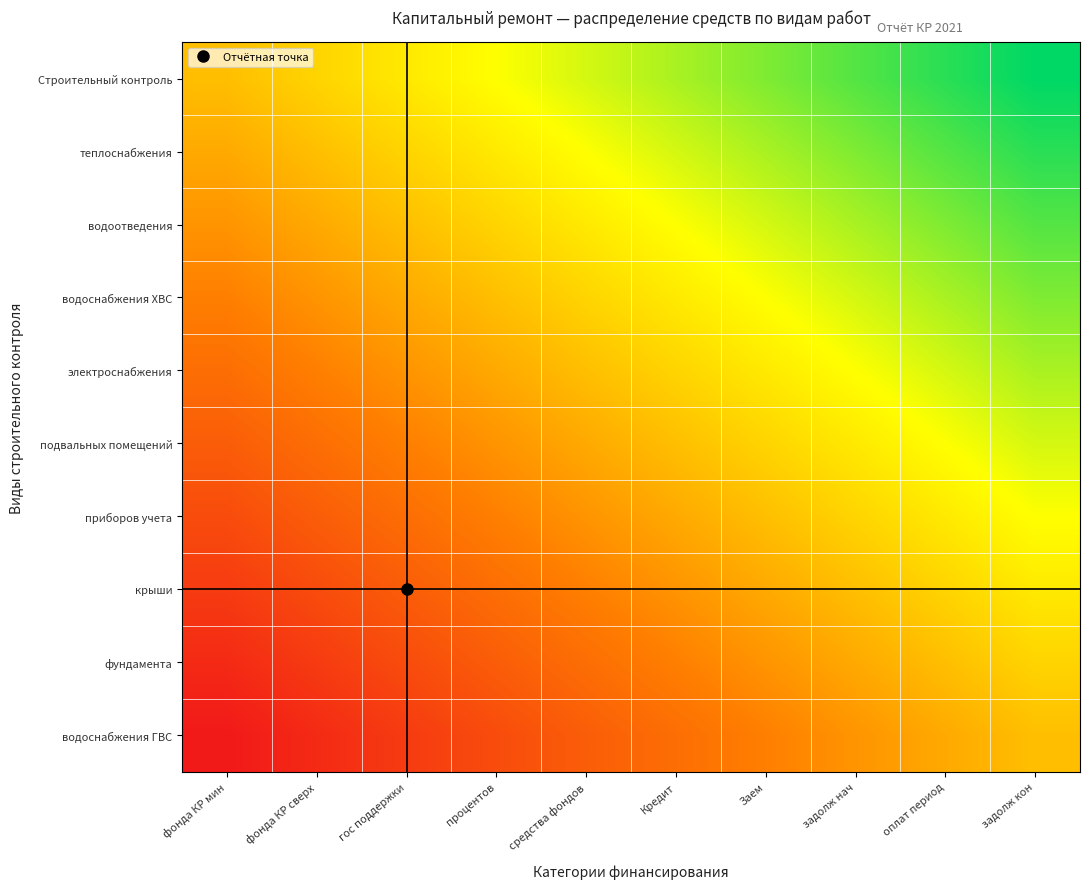

How many data points does each series have?

10